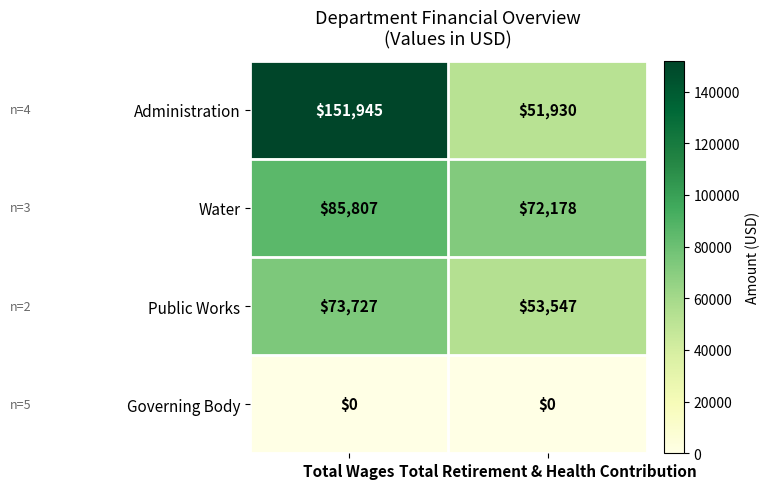

At how many categories does at least one series exceed 3903?

2